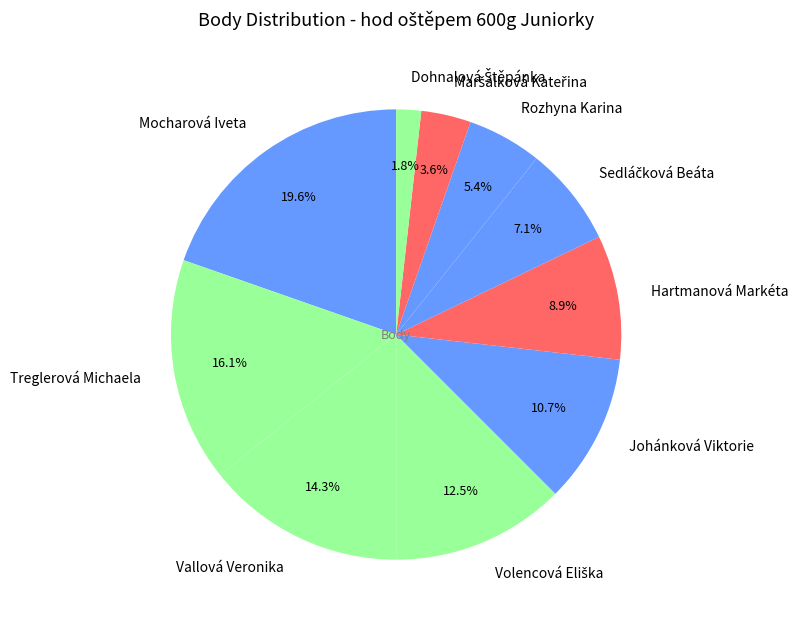

Which slice is the largest?

Mocharová Iveta